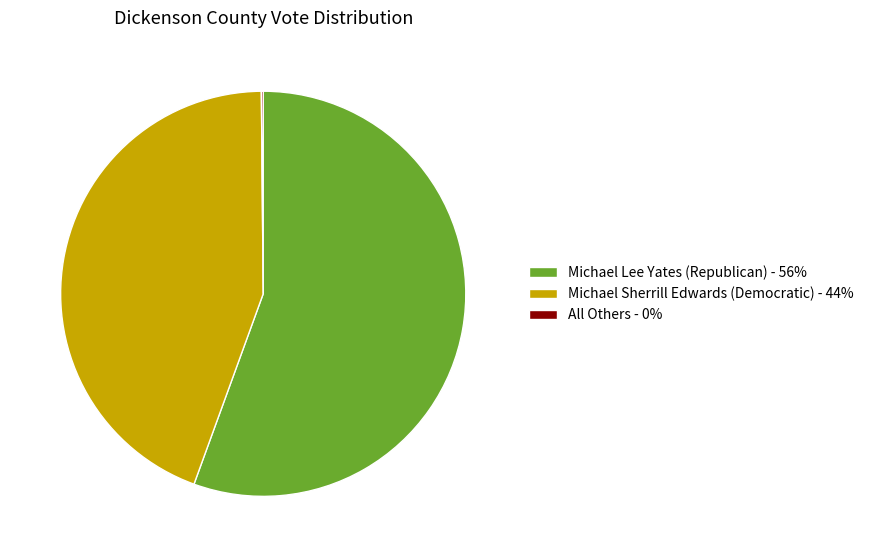

True or false: Michael Sherrill Edwards (Democratic) - 44% accounts for 44% of the total.

True